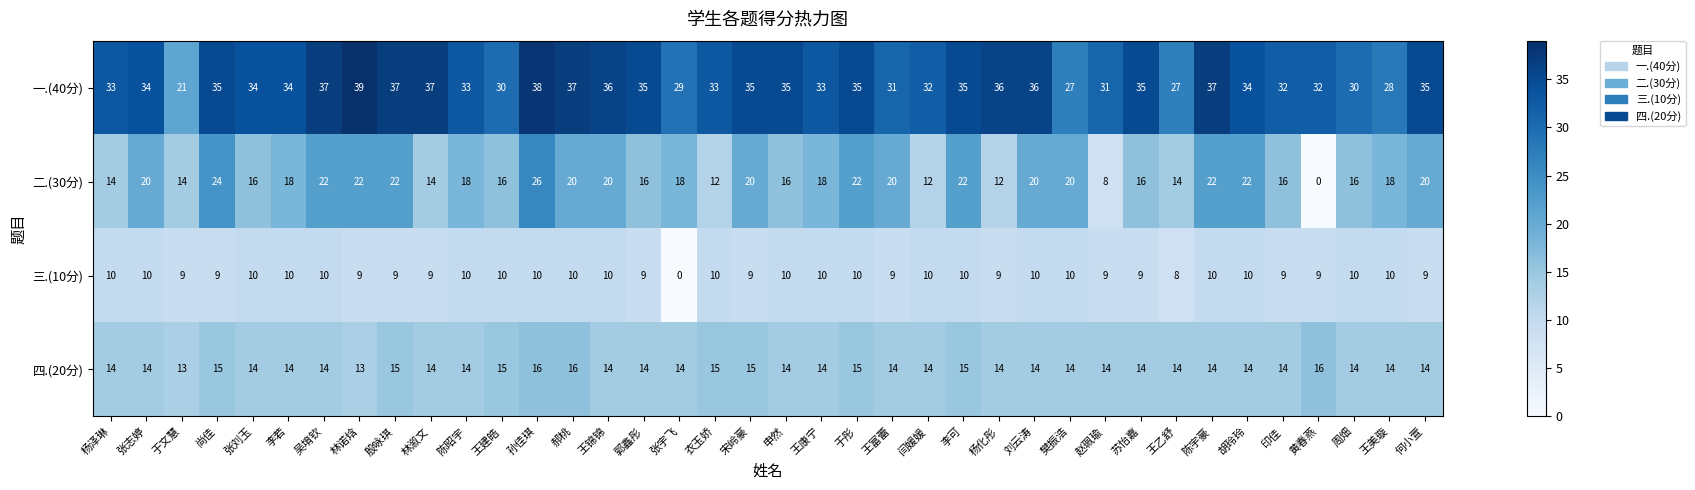

What is the difference between the highest and lowest values at 申然?

25